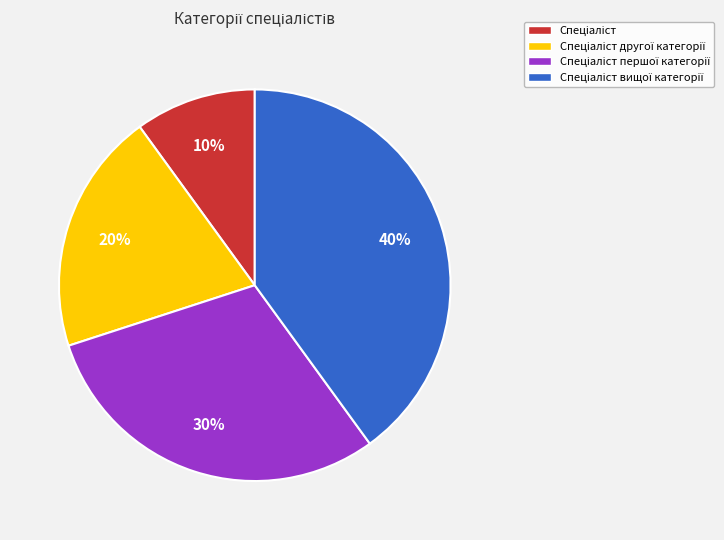

Is there a majority slice in this chart?

No